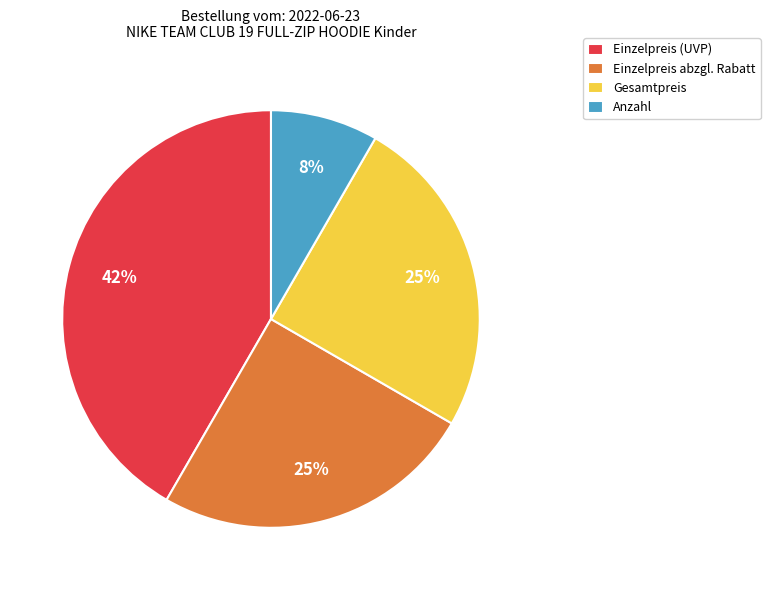

How many segments does this pie chart have?

4